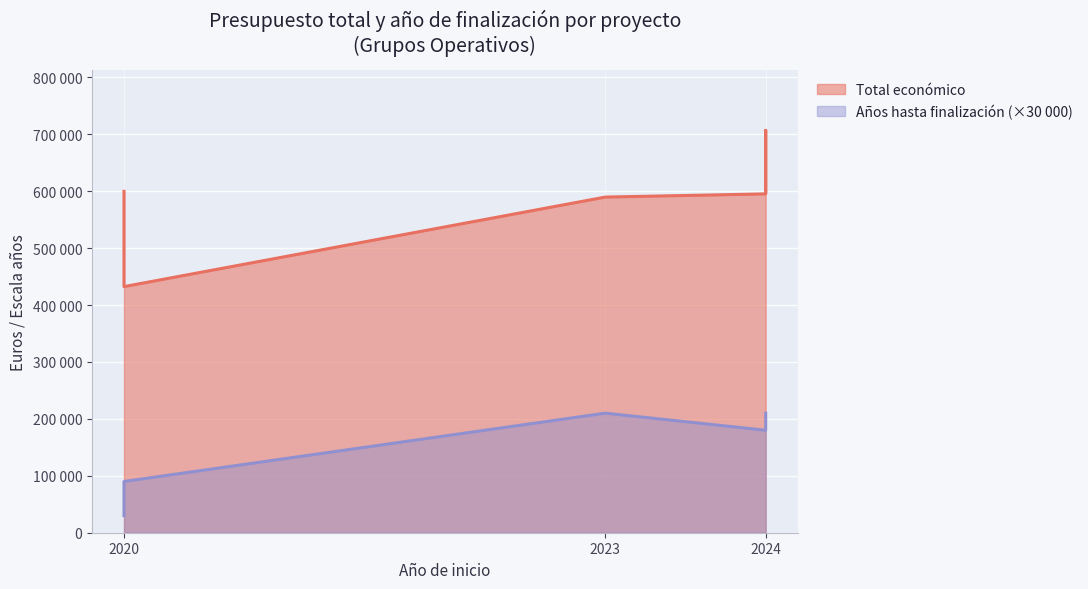

Reading left to right, extract all data points from this chart.

Total económico: 2020=599636	2020=432329	2023=589584	2024=595173	2024=610889	2024=706697	2024=598609
Año de finalización: 2020=30000	2020=90000	2023=210000	2024=180000	2024=210000	2024=210000	2024=210000